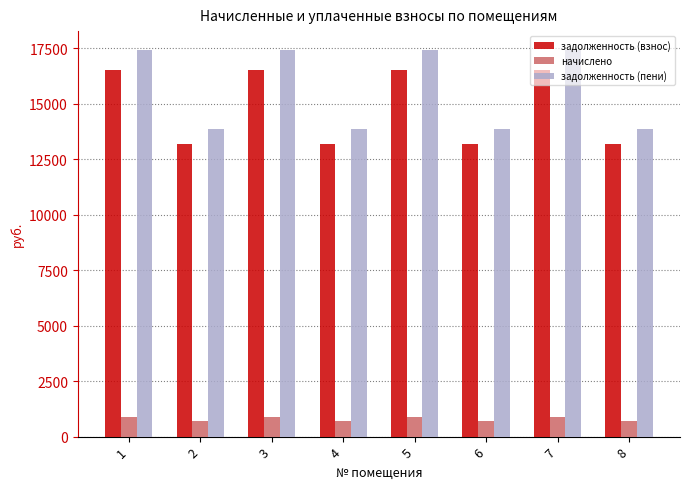

What is the average value of the задолженность (взнос) series?

14861.4